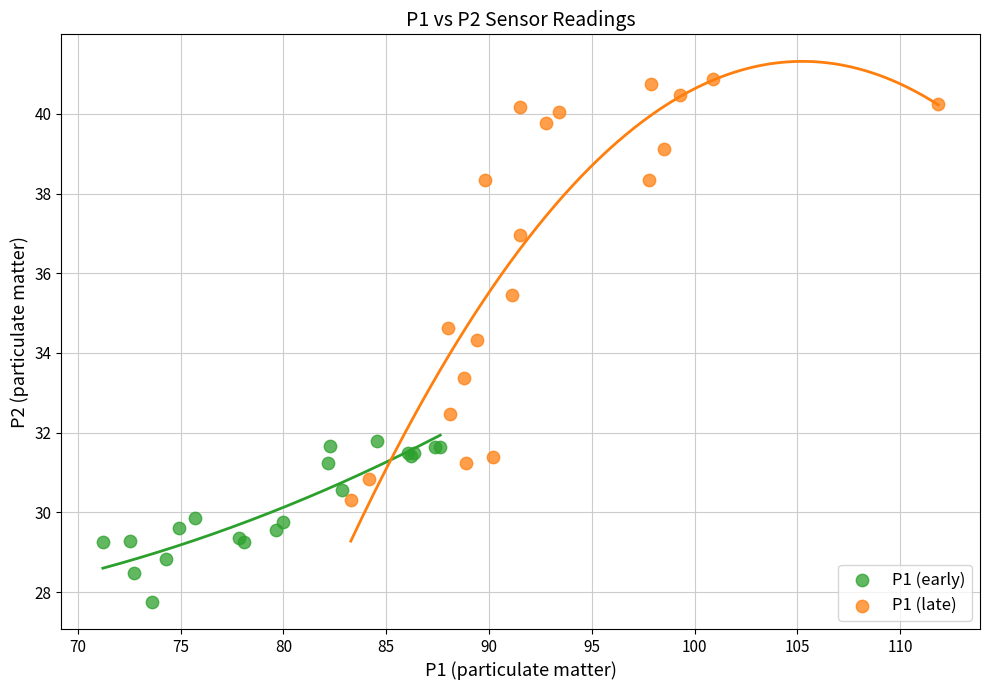

Which series contains the highest Y value?

P1 (late)